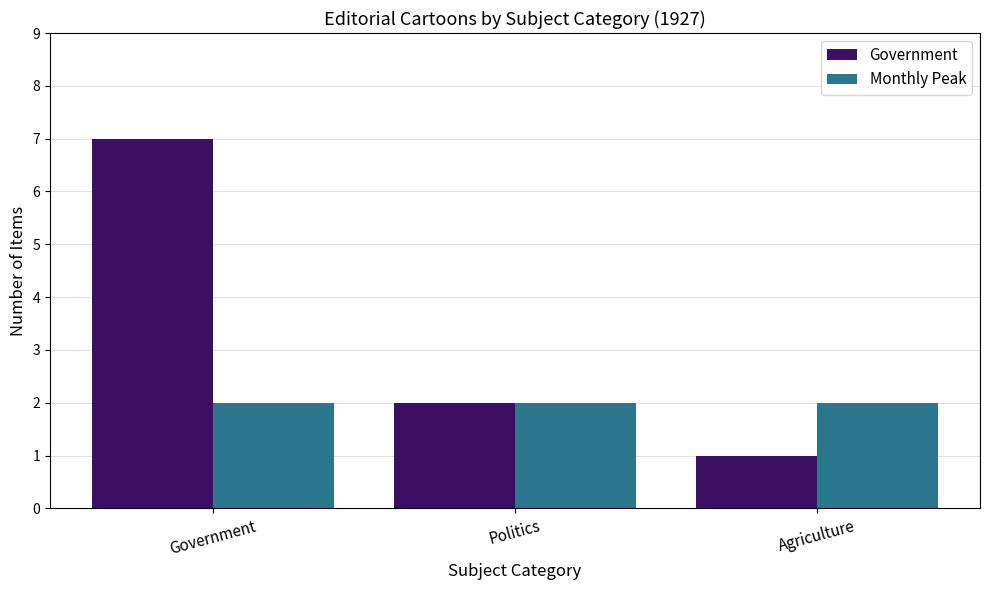

How many bars are there in each group?

2